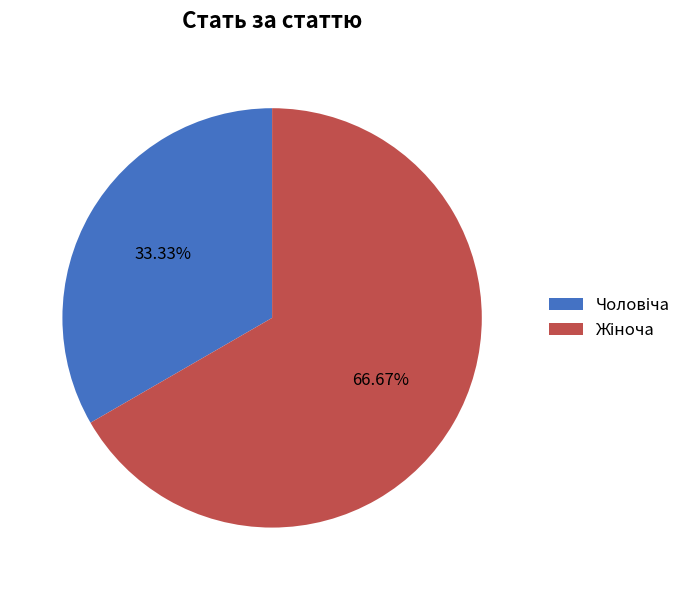

Is there a majority slice in this chart?

Yes